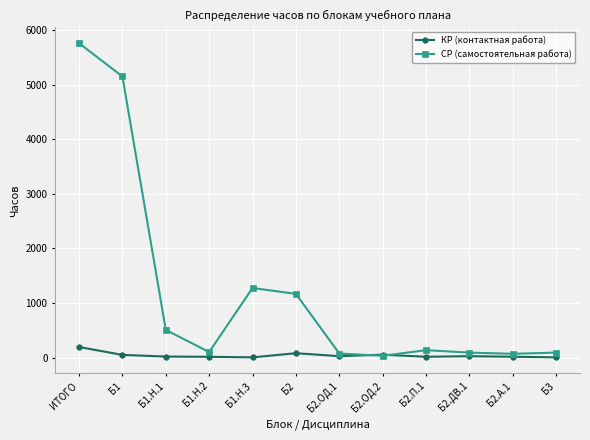

Where is СР (самостоятельная работа) nearest to the value 2898?

Б1.Н.3